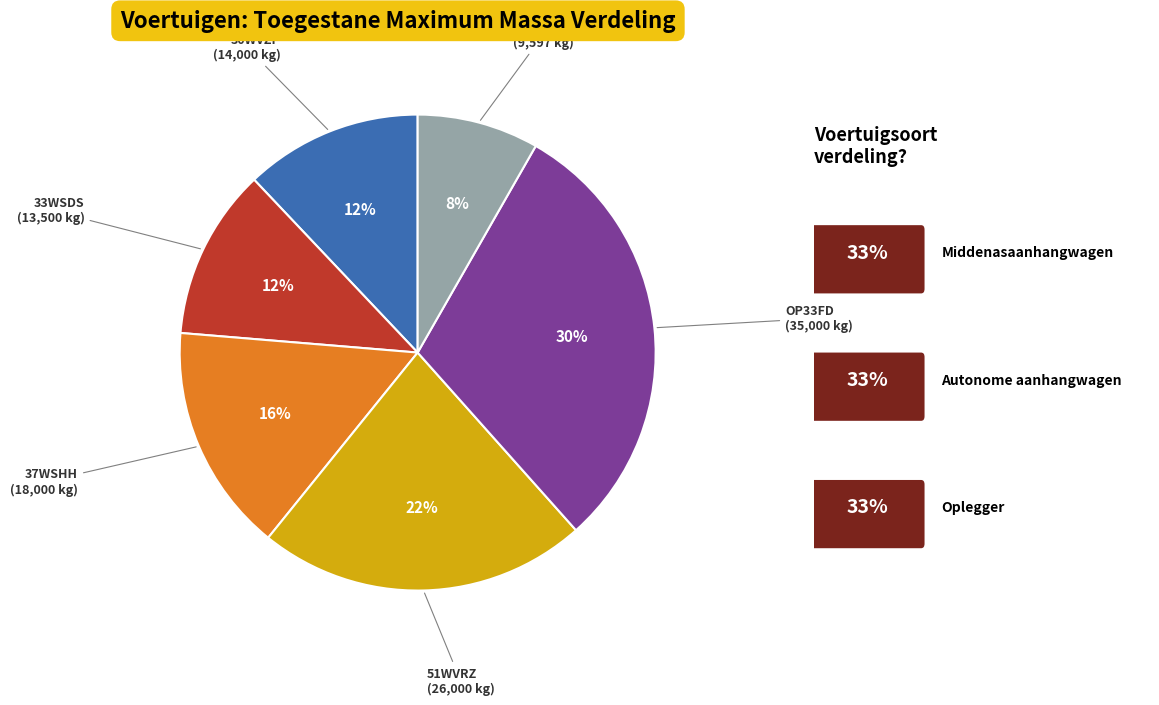

To the nearest percent, what is the average slice percentage?

17%